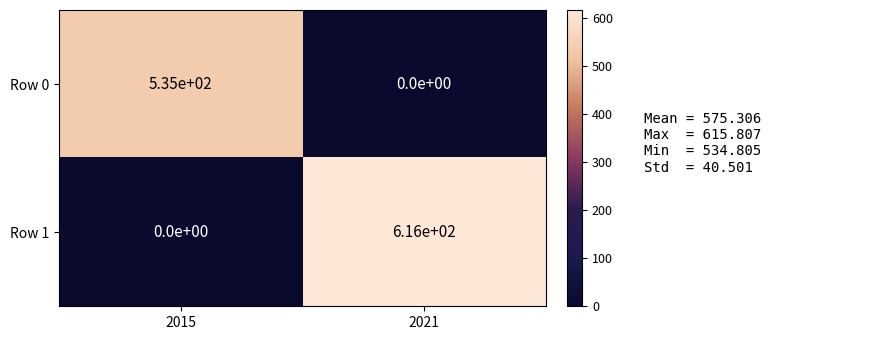

At 2015, list the series in order from largest to smallest.

Row 0, Row 1